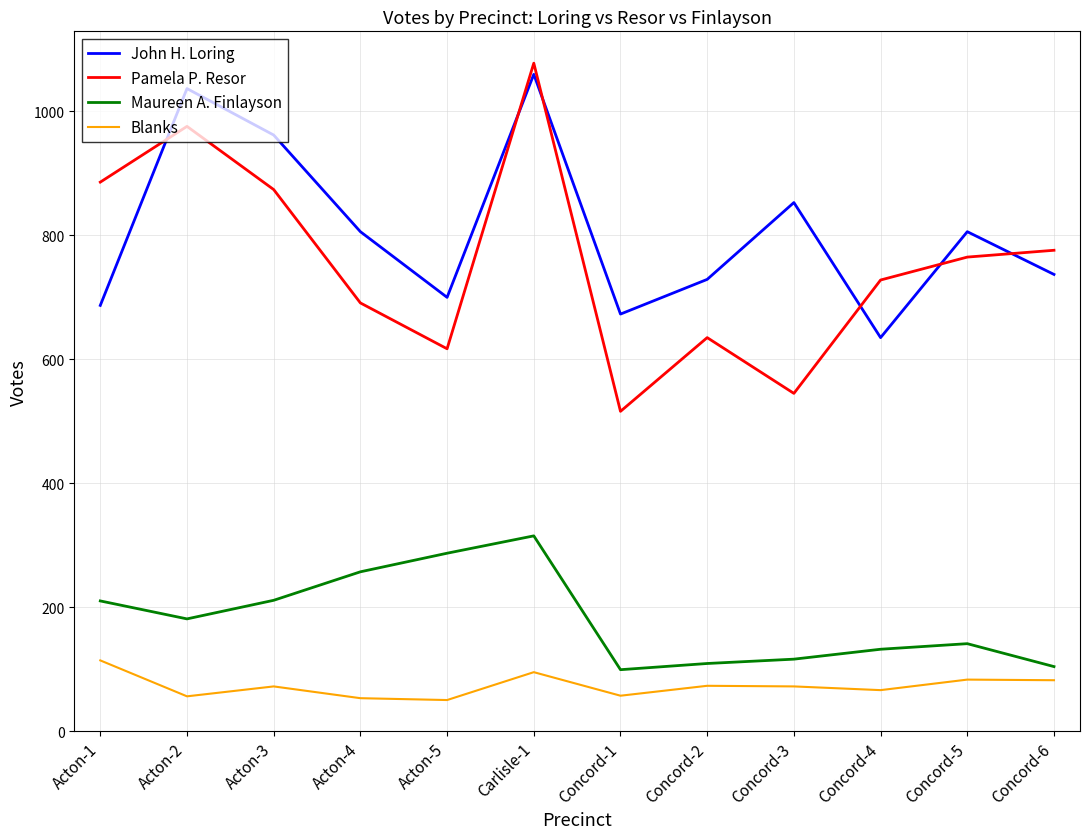

What is the difference between the Pamela P. Resor values at Carlisle-1 and Acton-2?

102